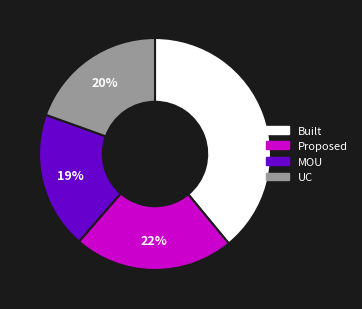

Is the sum of Built and Proposed greater than half?

Yes